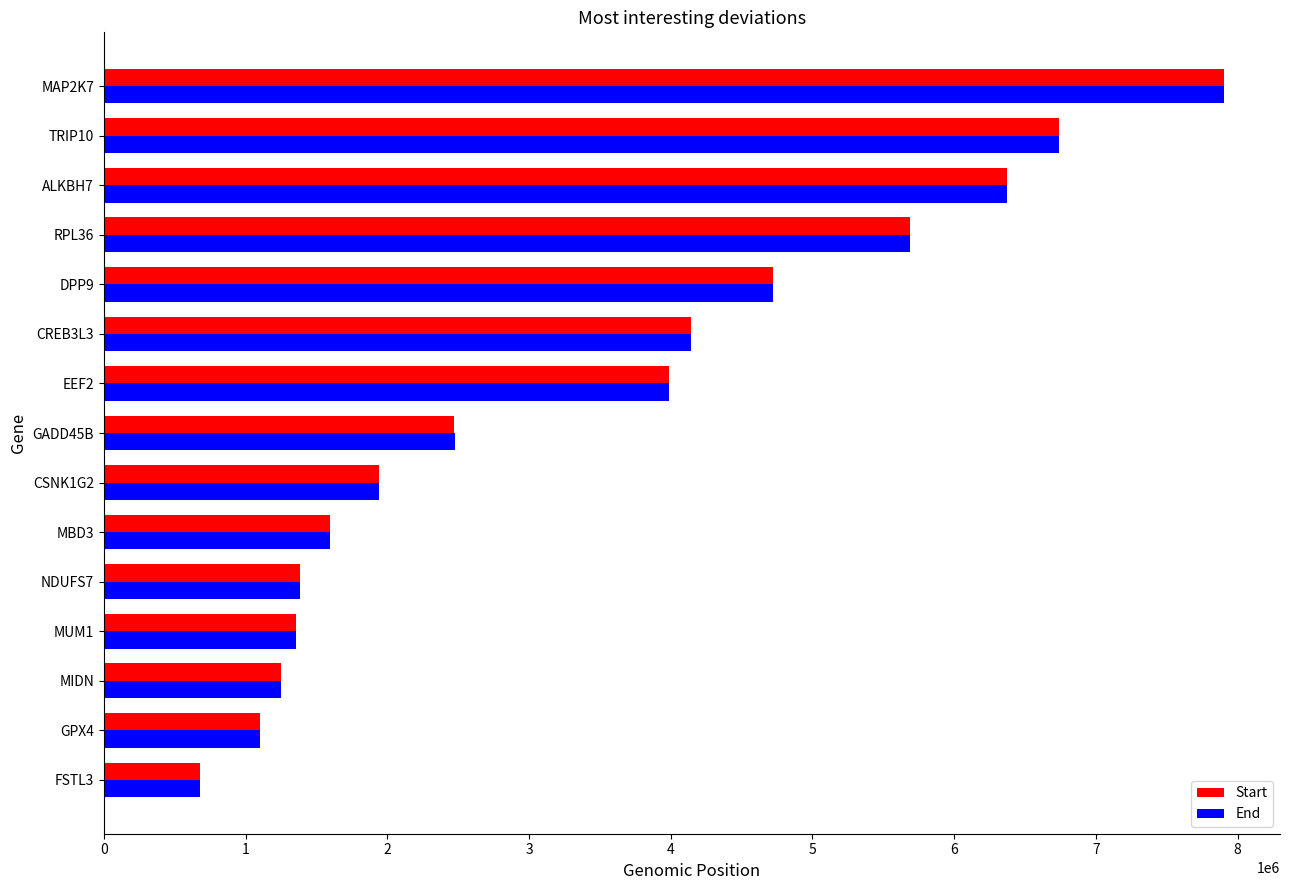

The value of End at RPL36 is 8880238. True or false?

False